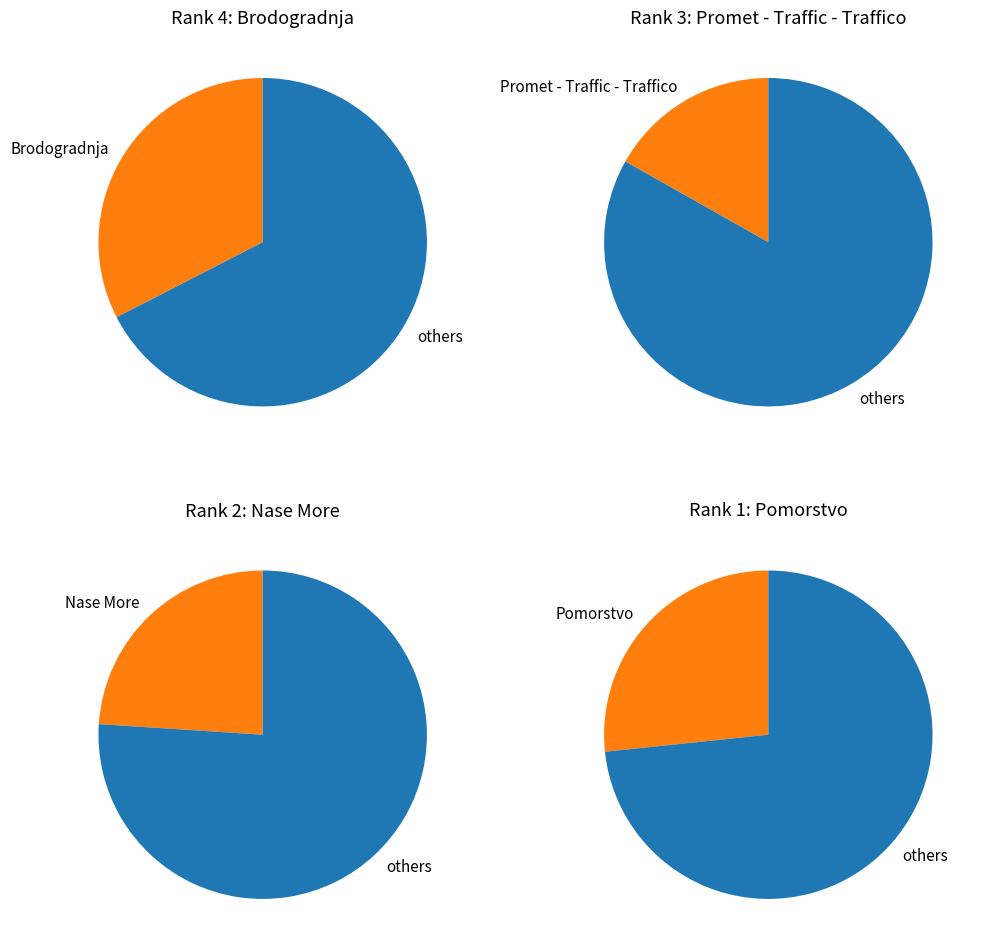

What is the largest slice in the pie chart?

Brodogradnja